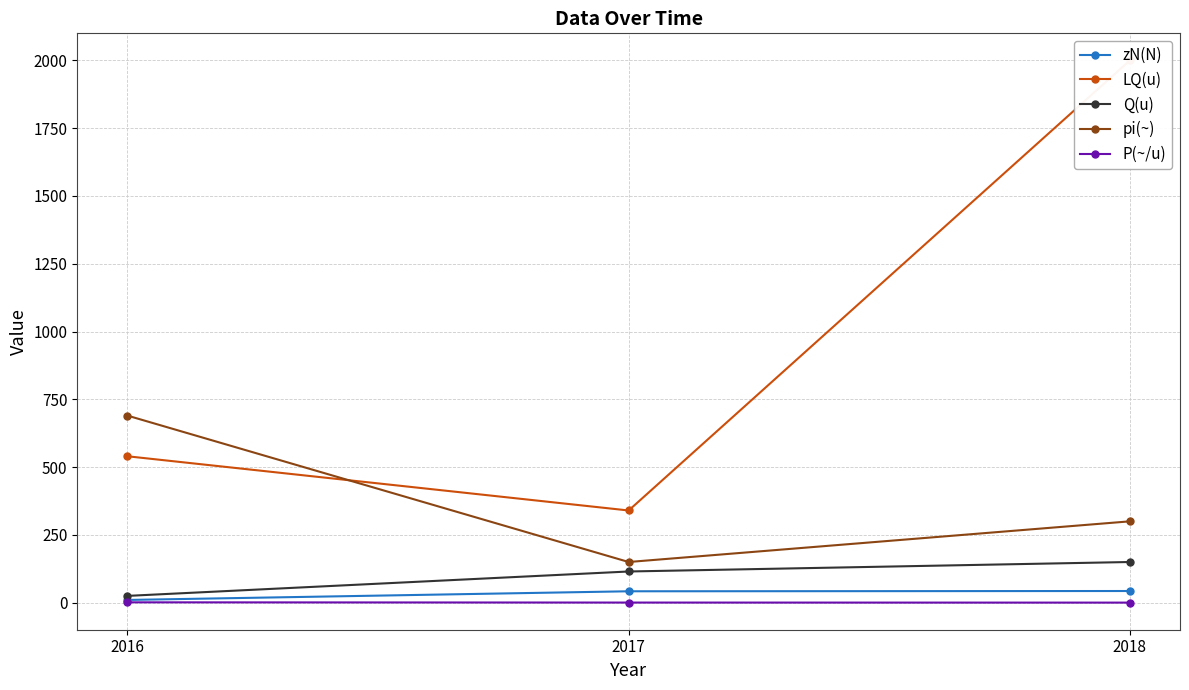

At which label does zN(N) reach its peak?

2018